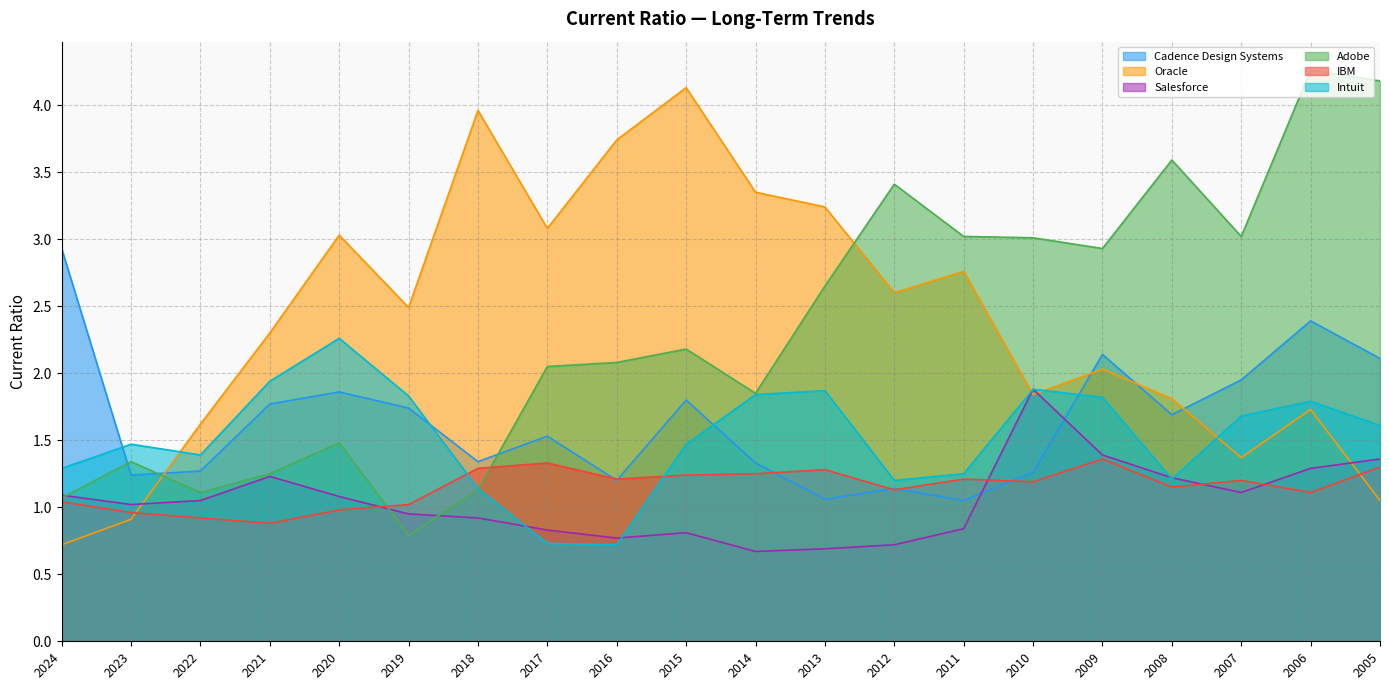

Between 2020 and 2005, which series saw the biggest shift?

Adobe